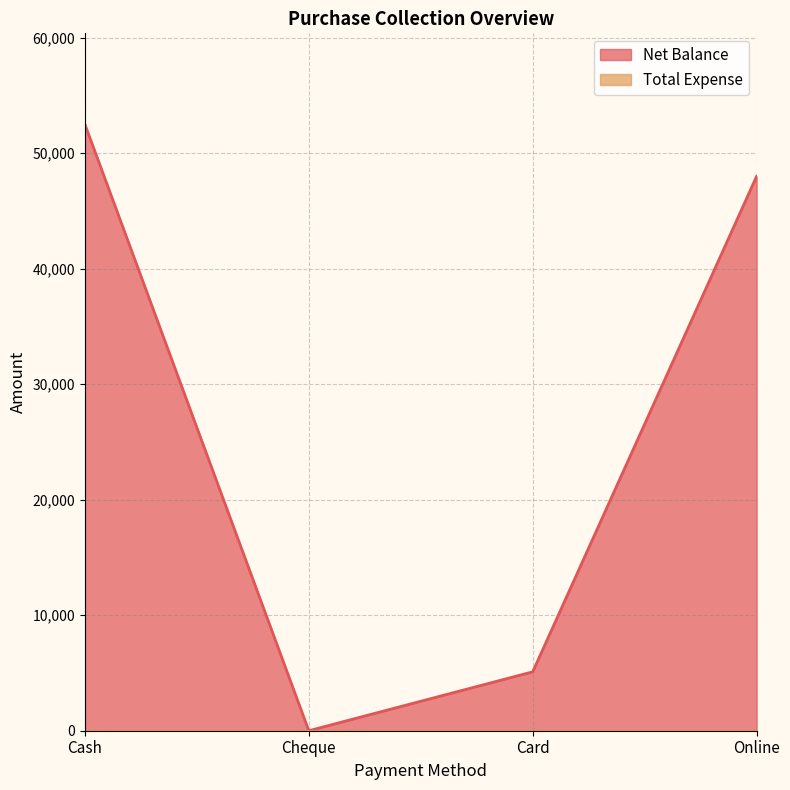

What value does the data have at Card, to the nearest 10?

5100